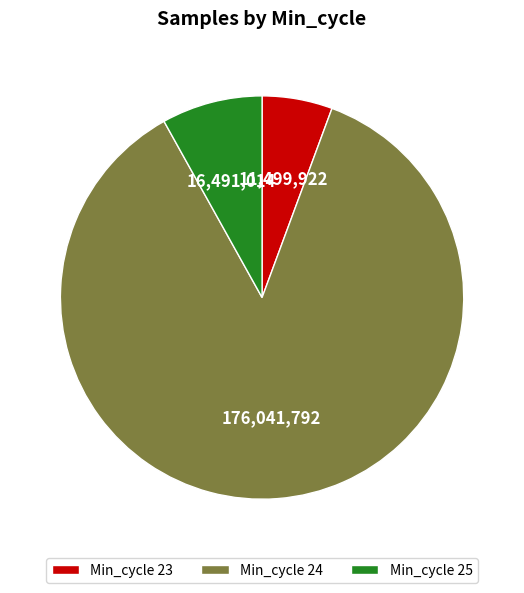

Is it true that Min_cycle 23 is 20% of the pie?

False